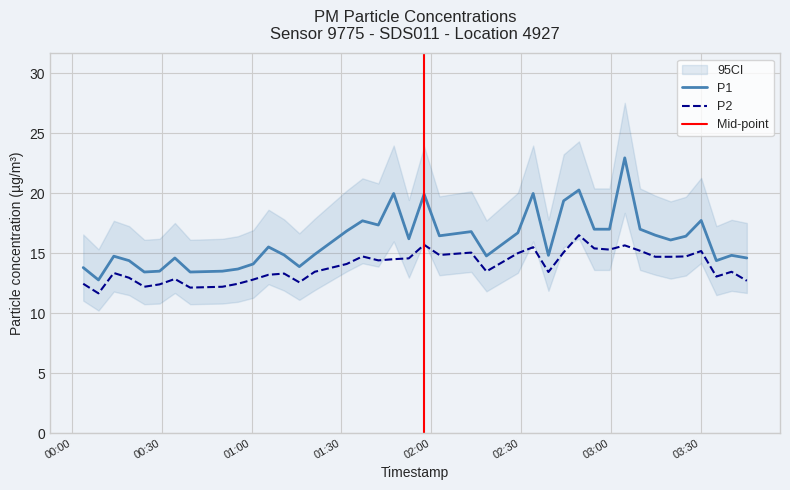

True or false: P2 and P1 intersect in this chart.

False